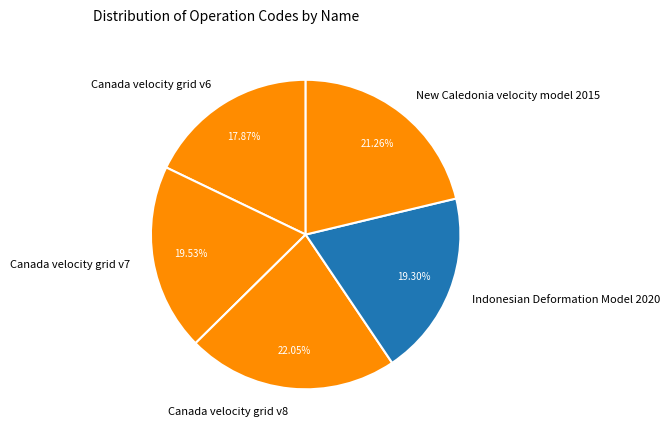

Which slice is the largest?

Canada velocity grid v8